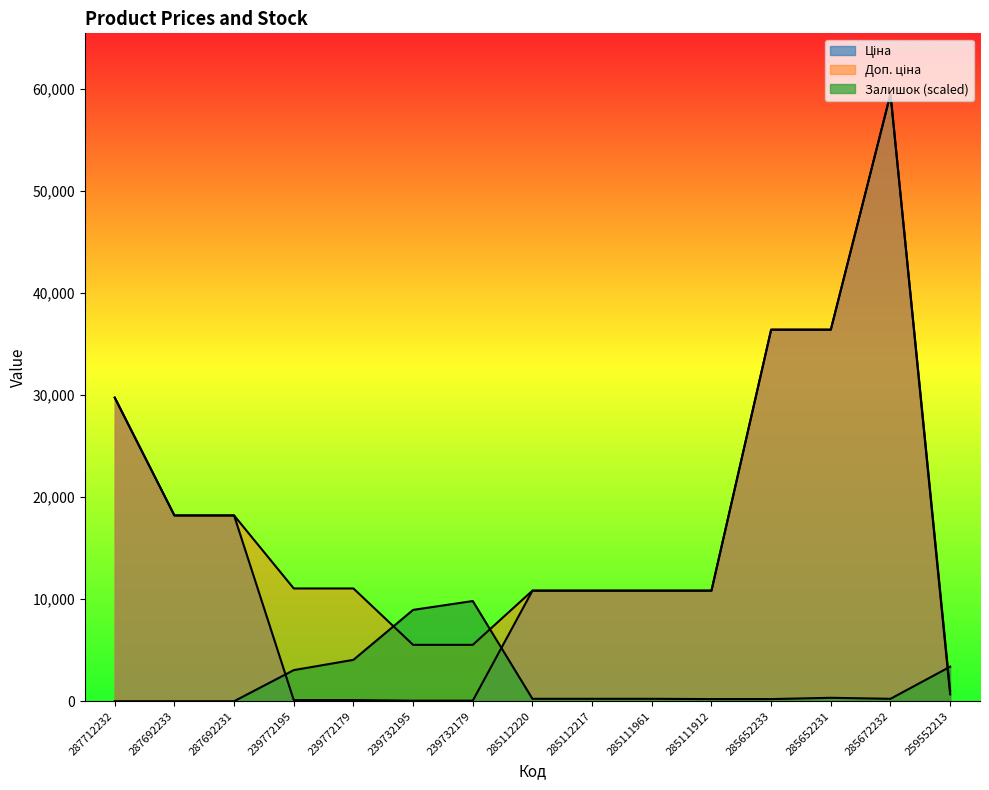

True or false: Ціна has more than 1 interior local peaks.

False